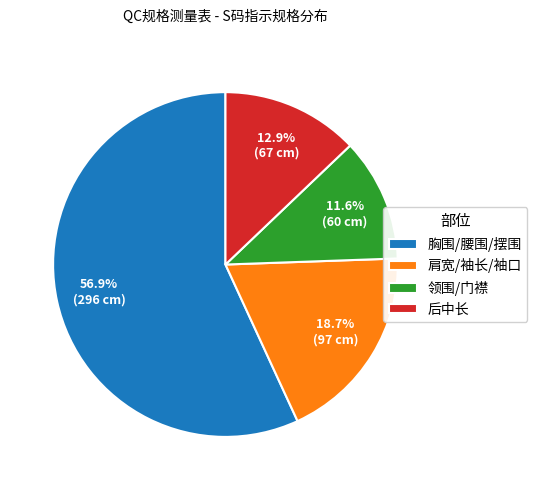

Which category has the biggest portion of the pie?

胸围/腰围/摆围